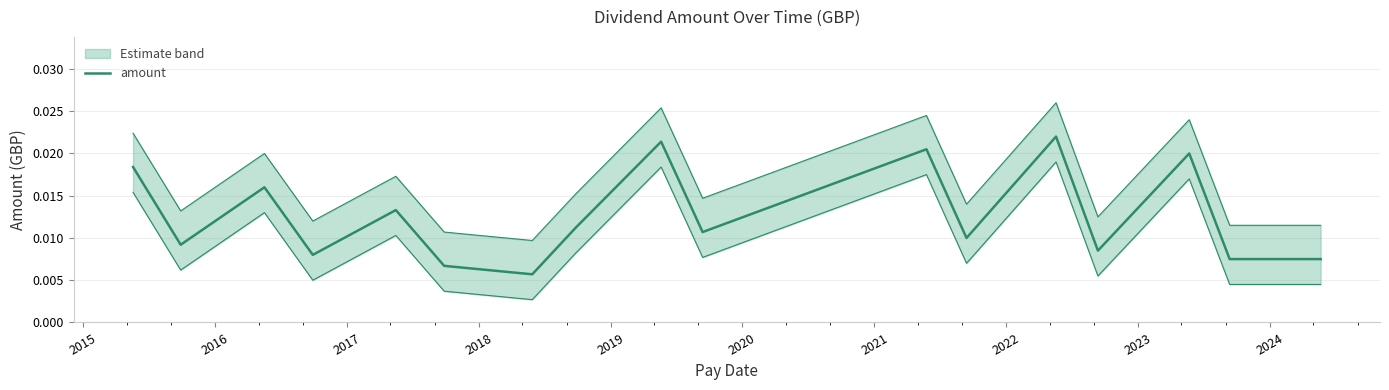

At which category does the data reach its first local valley?

2015